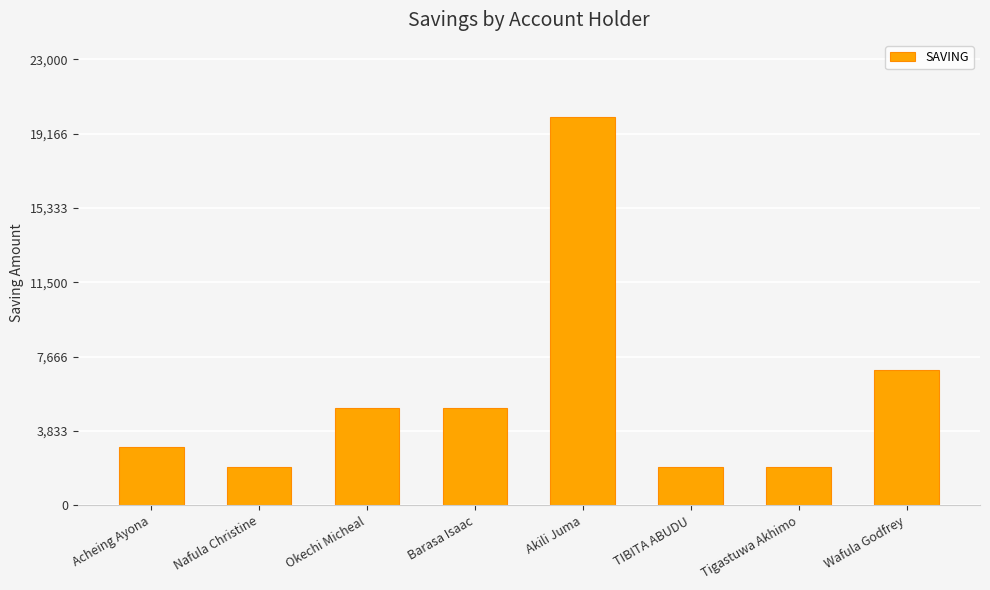

What is the approximate value at Okechi Micheal?

5000